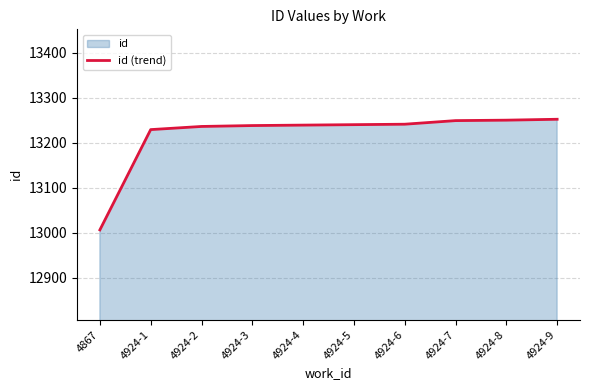

Does the chart display data point markers on the line(s)?

No